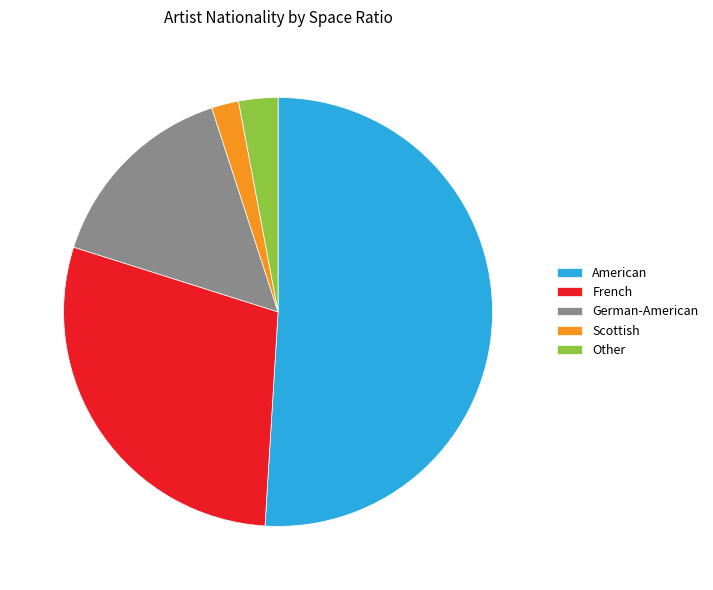

Approximately how many times larger is the value at French compared to American?

0.6